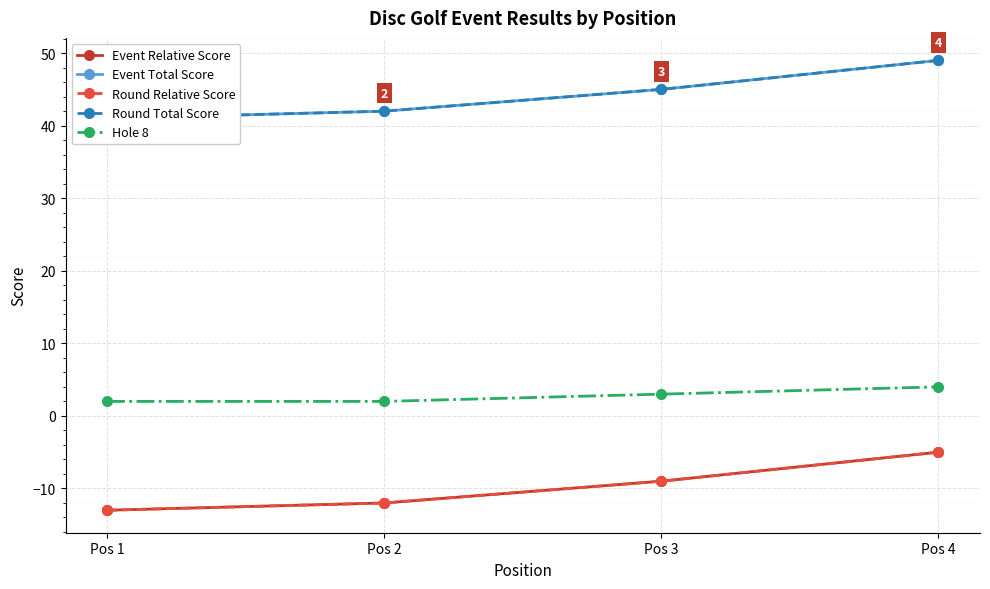

Which category has the highest value across all series?

Pos 4